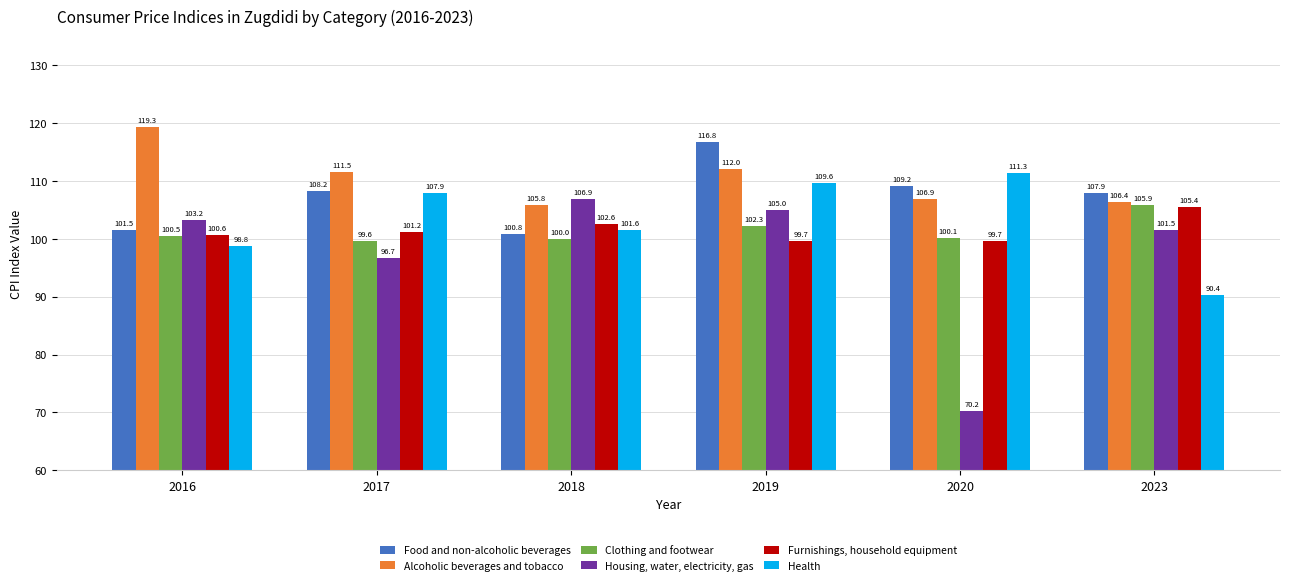

Reading left to right, transcribe all the data shown in this chart.

Food and non-alcoholic beverages: 2016=101.5	2017=108.2	2018=100.8	2019=116.8	2020=109.2	2023=107.9
Alcoholic beverages and tobacco: 2016=119.3	2017=111.5	2018=105.8	2019=112.0	2020=106.9	2023=106.4
Clothing and footwear: 2016=100.5	2017=99.6	2018=100.0	2019=102.3	2020=100.1	2023=105.9
Housing, water, electricity, gas: 2016=103.2	2017=96.7	2018=106.9	2019=105.0	2020=70.2	2023=101.5
Furnishings, household equipment: 2016=100.6	2017=101.2	2018=102.6	2019=99.7	2020=99.7	2023=105.4
Health: 2016=98.8	2017=107.9	2018=101.6	2019=109.6	2020=111.3	2023=90.4